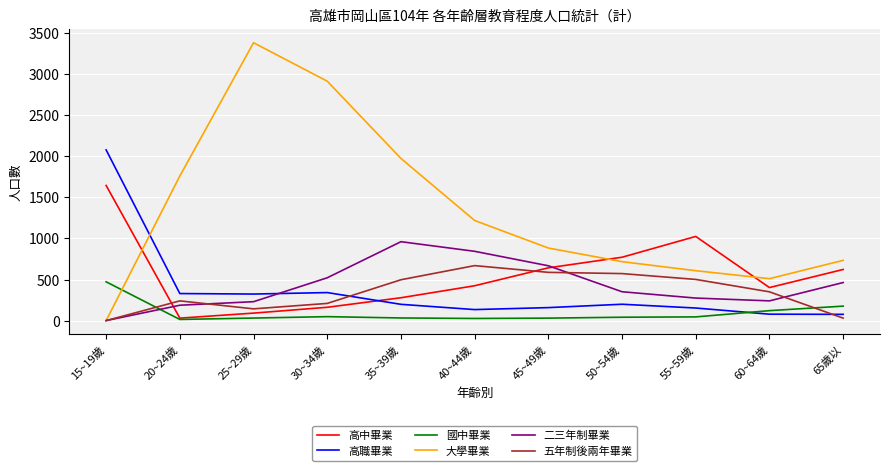

What is the sum of the 高中畢業 values at 20~24歲 and 65歲以?

652